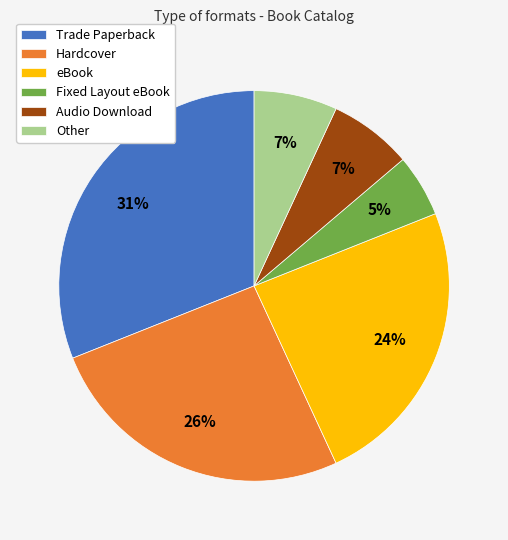

Approximately how many times larger is the value at Other compared to Trade Paperback?

0.2